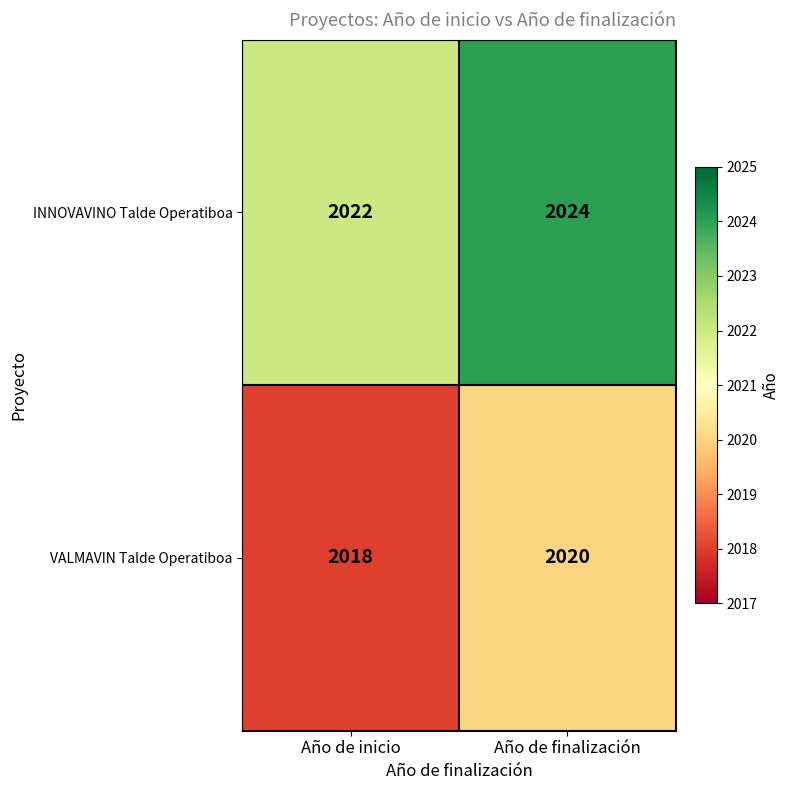

Reading left to right, transcribe all the data shown in this chart.

INNOVAVINO Talde Operatiboa: Año de inicio=2022	Año de finalización=2024
VALMAVIN Talde Operatiboa: Año de inicio=2018	Año de finalización=2020